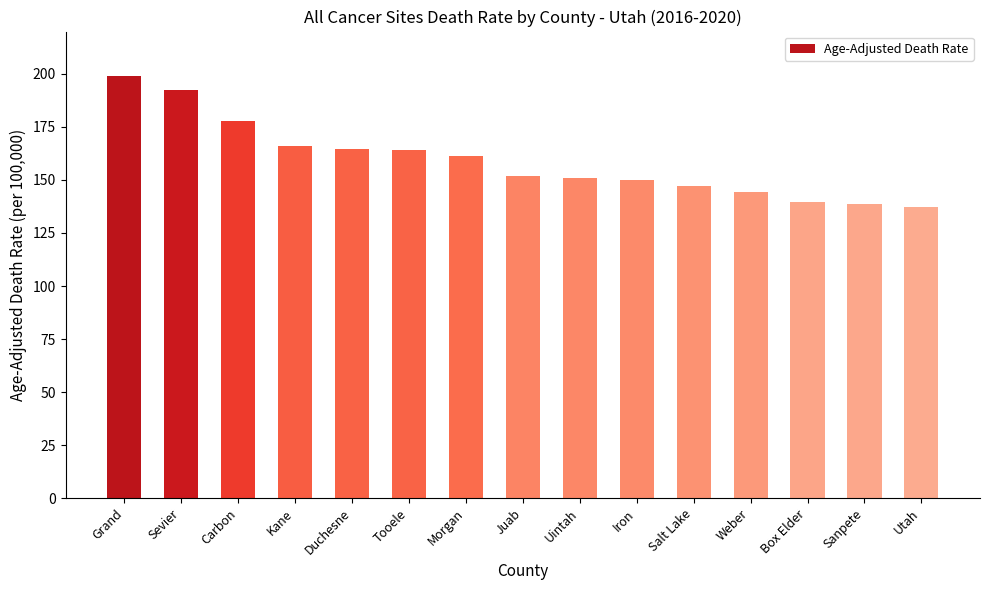

What is the greatest value displayed?

199.0